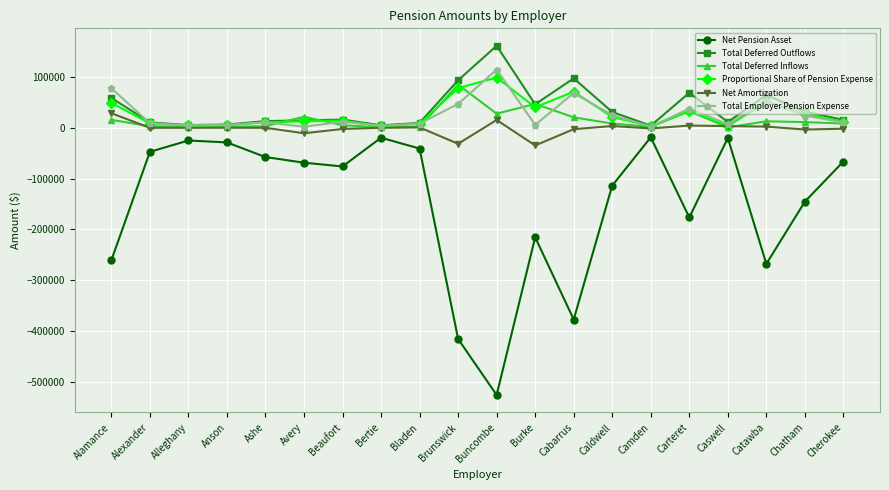

What is the total value across all series at Cabarrus?

-122178